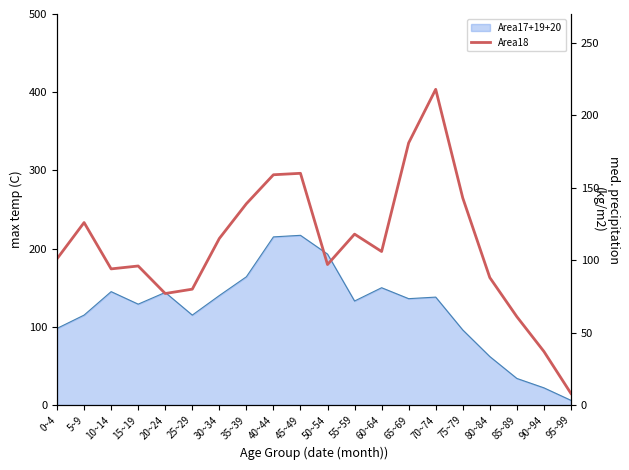

What is the greatest value displayed?

218